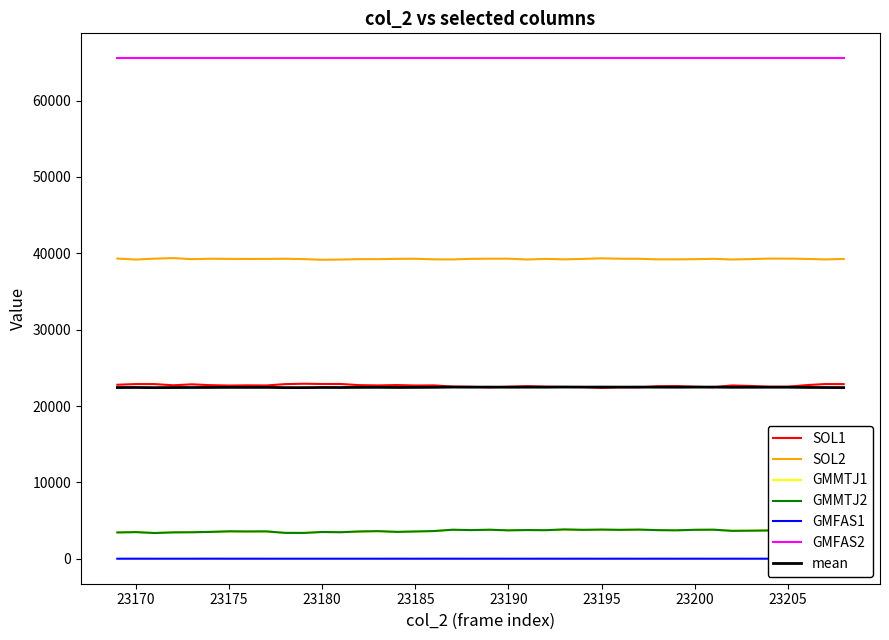

True or false: SOL1 and GMMTJ2 cross at least once.

False